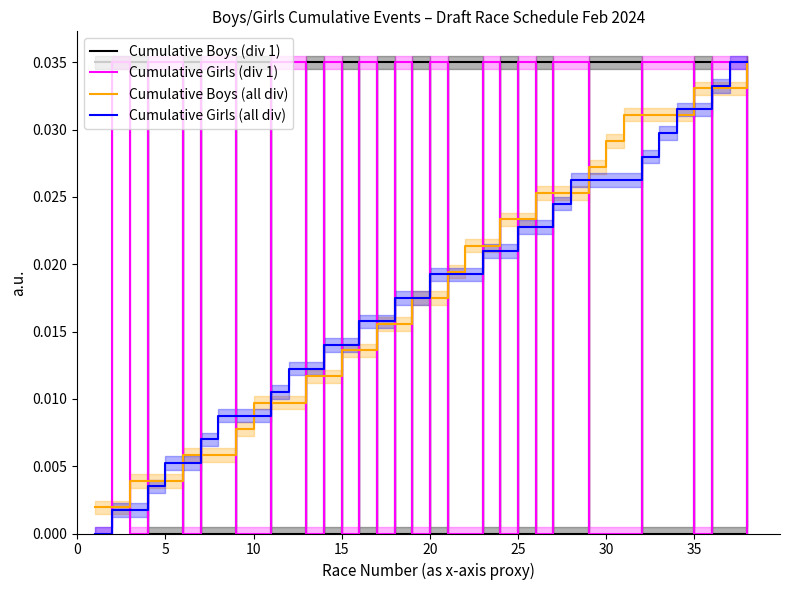

Which series ends up on top after the final intersection of Cumulative Girls (div 1) and Cumulative Boys (all div)?

Cumulative Boys (all div)